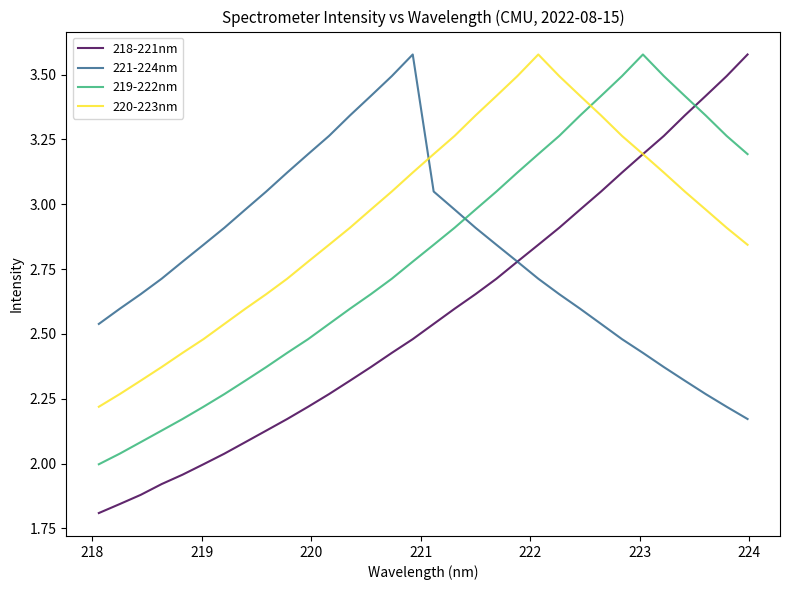

How many intersections are there between 220-223nm and 221-224nm?

1